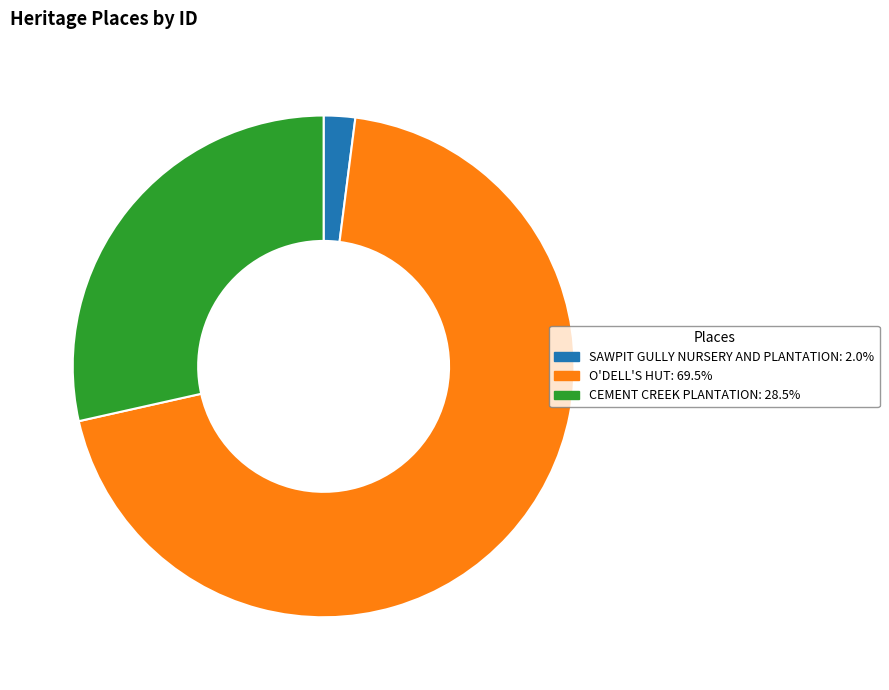

Rank the categories by value from lowest to highest.

SAWPIT GULLY NURSERY AND PLANTATION, CEMENT CREEK PLANTATION, O'DELL'S HUT